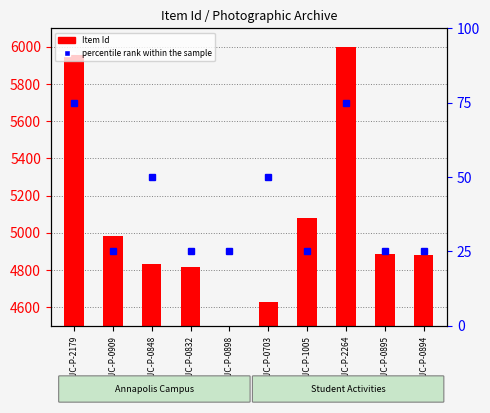

Does the chart contain stacked bars?

No